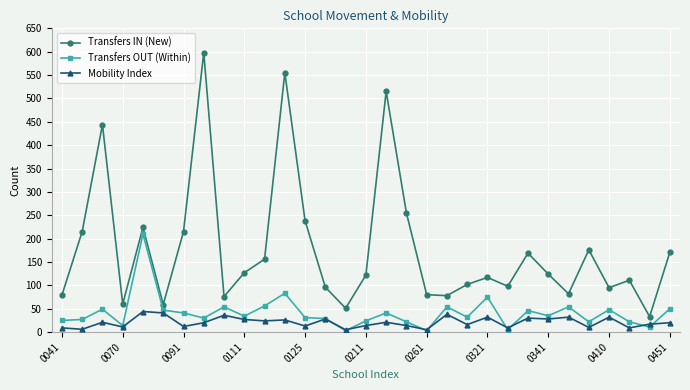

What is the value of the Mobility Index point at the 27th from the left?

10